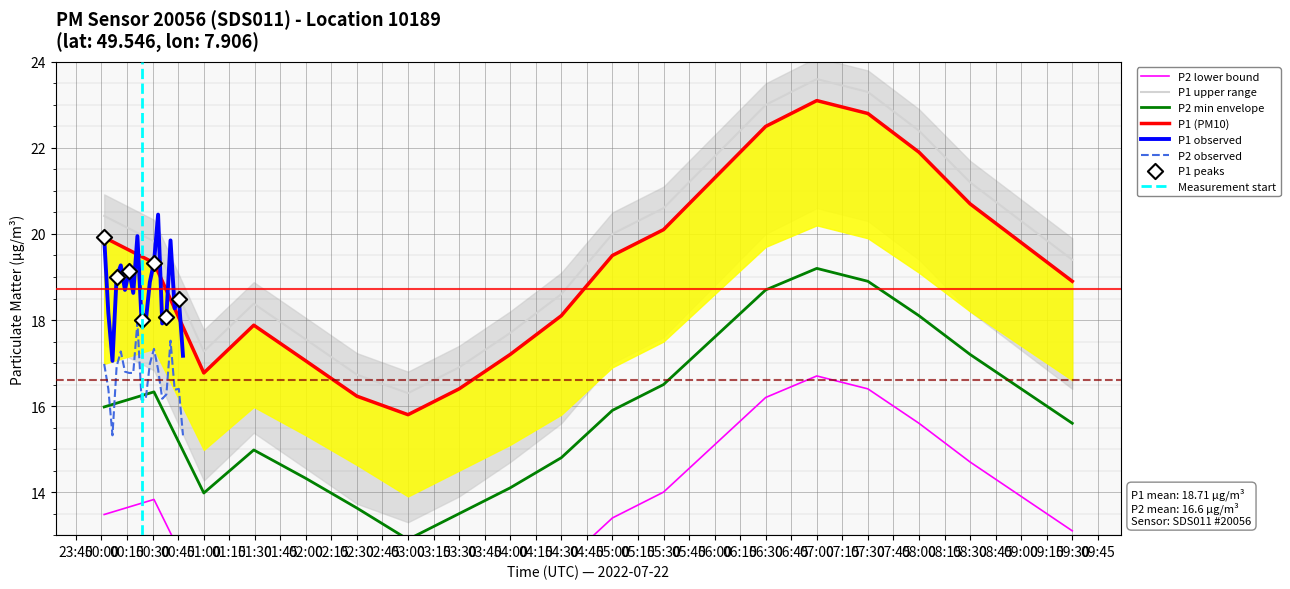

What is the total value across all series at 02:00?

29.4